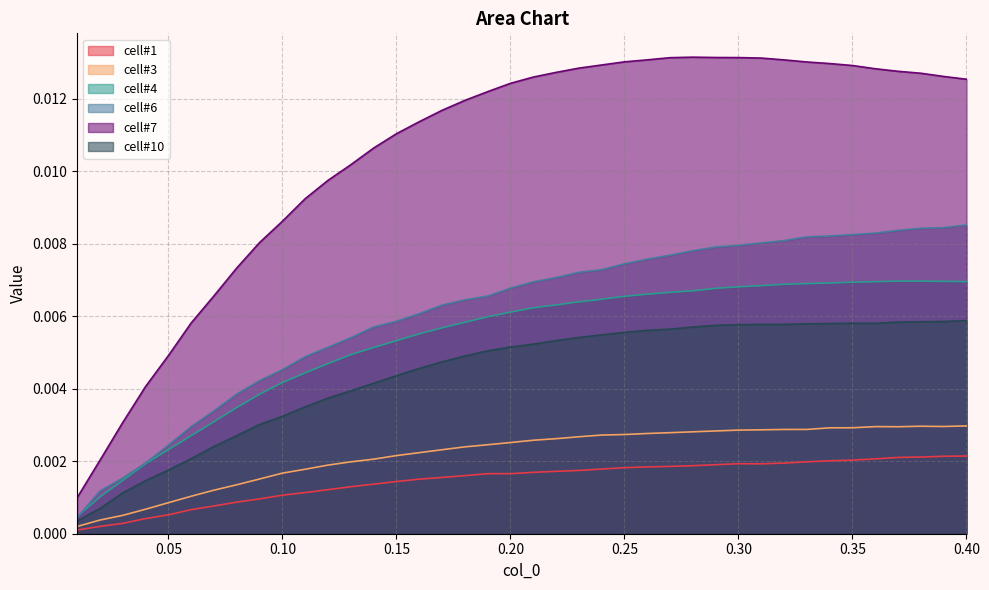

Rank the series by their maximum value, from highest to lowest.

cell#7, cell#6, cell#4, cell#10, cell#3, cell#1